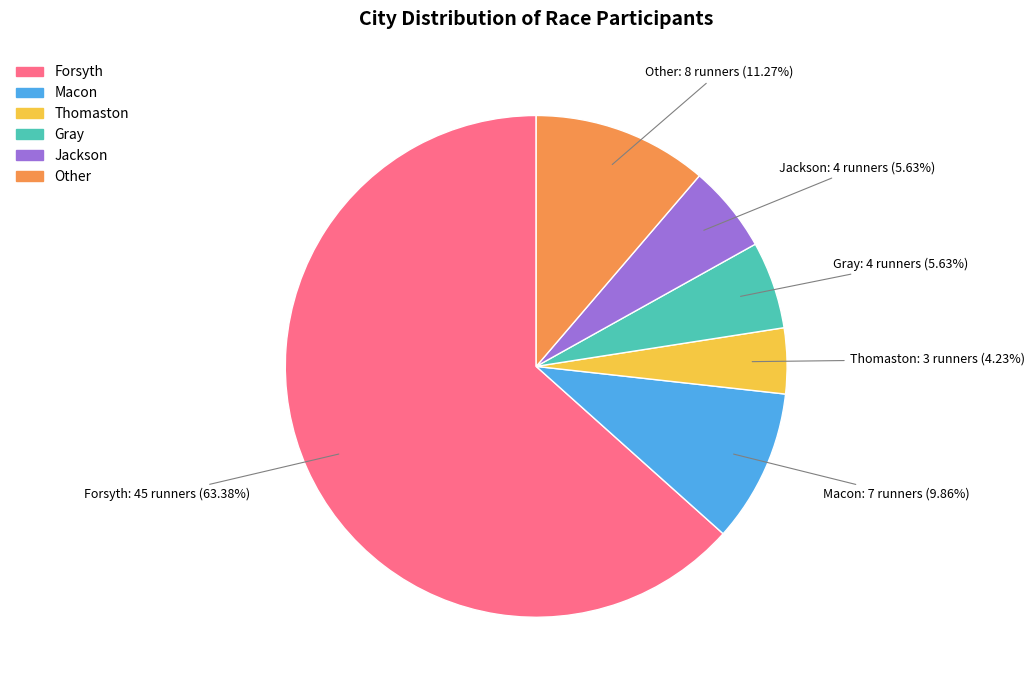

Does any single category account for the majority?

Yes